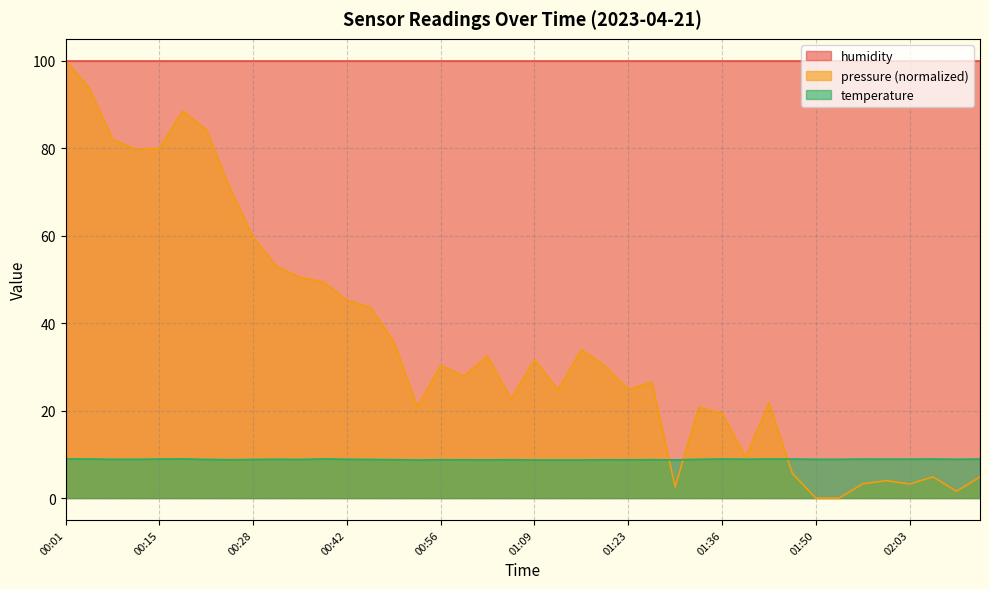

The chart shows a value of 8.9 at 02:07. True or false?

True